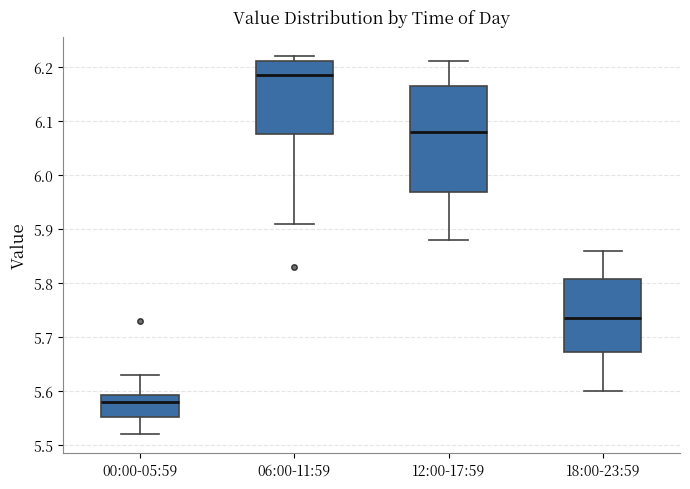

Which box has the highest median line?

06:00-11:59